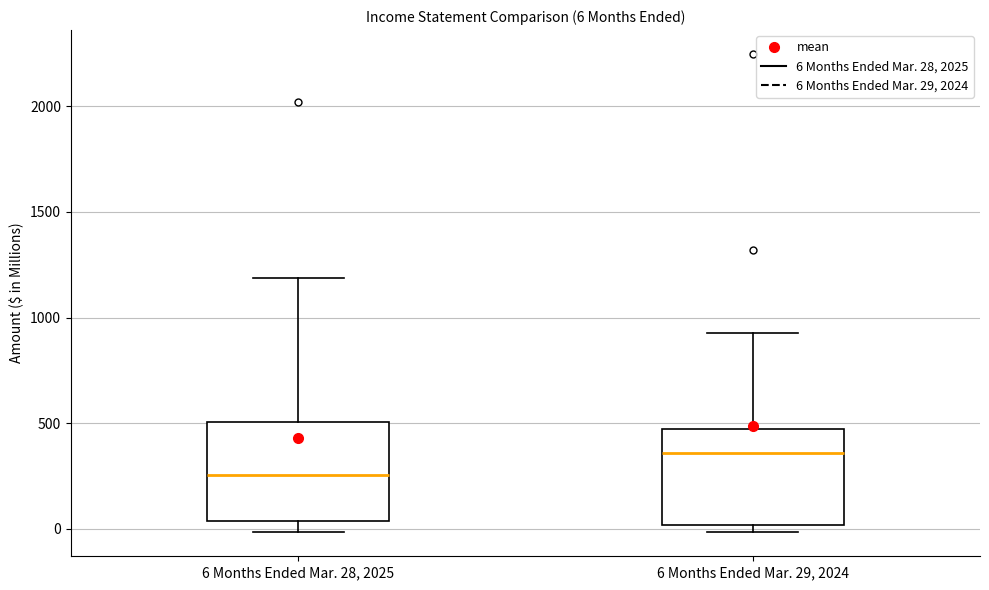

Which box has the highest median line?

6 Months Ended Mar. 29, 2024